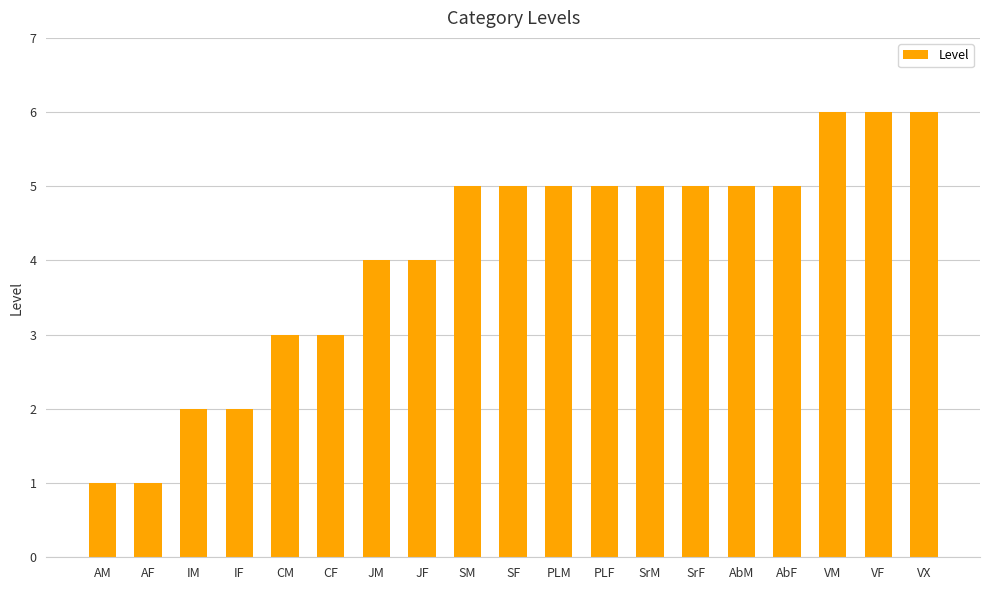

How many data points are less than 5?

8